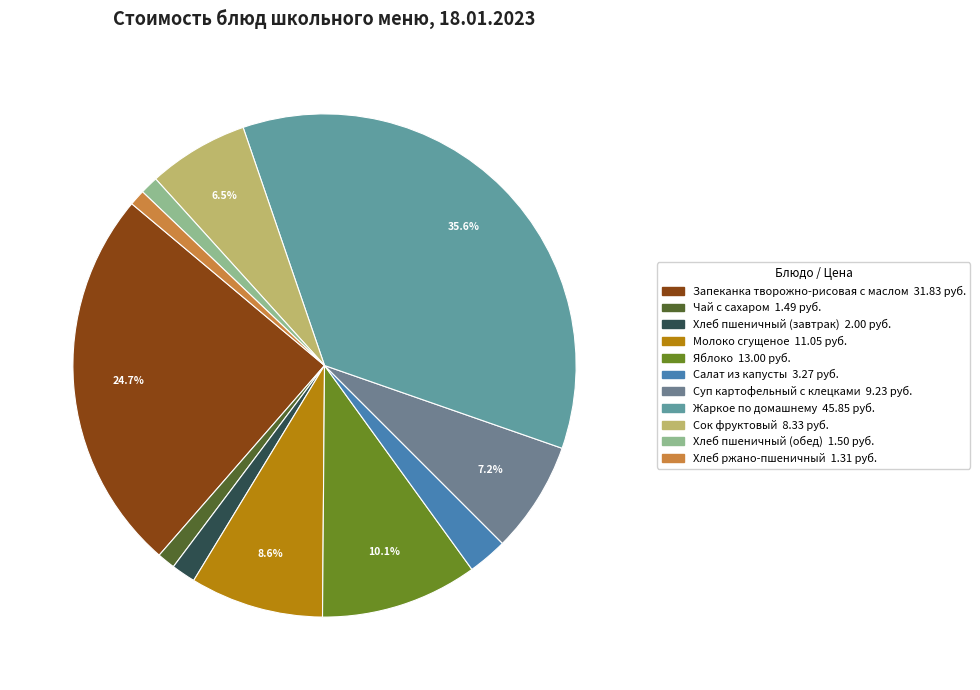

How many slices are in this pie chart?

11